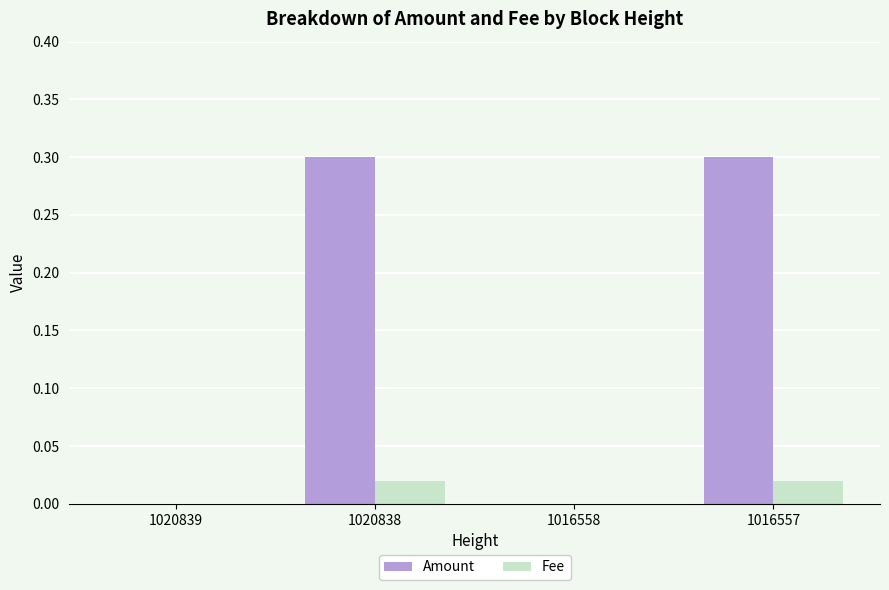

Which series has the largest total across all categories?

Amount